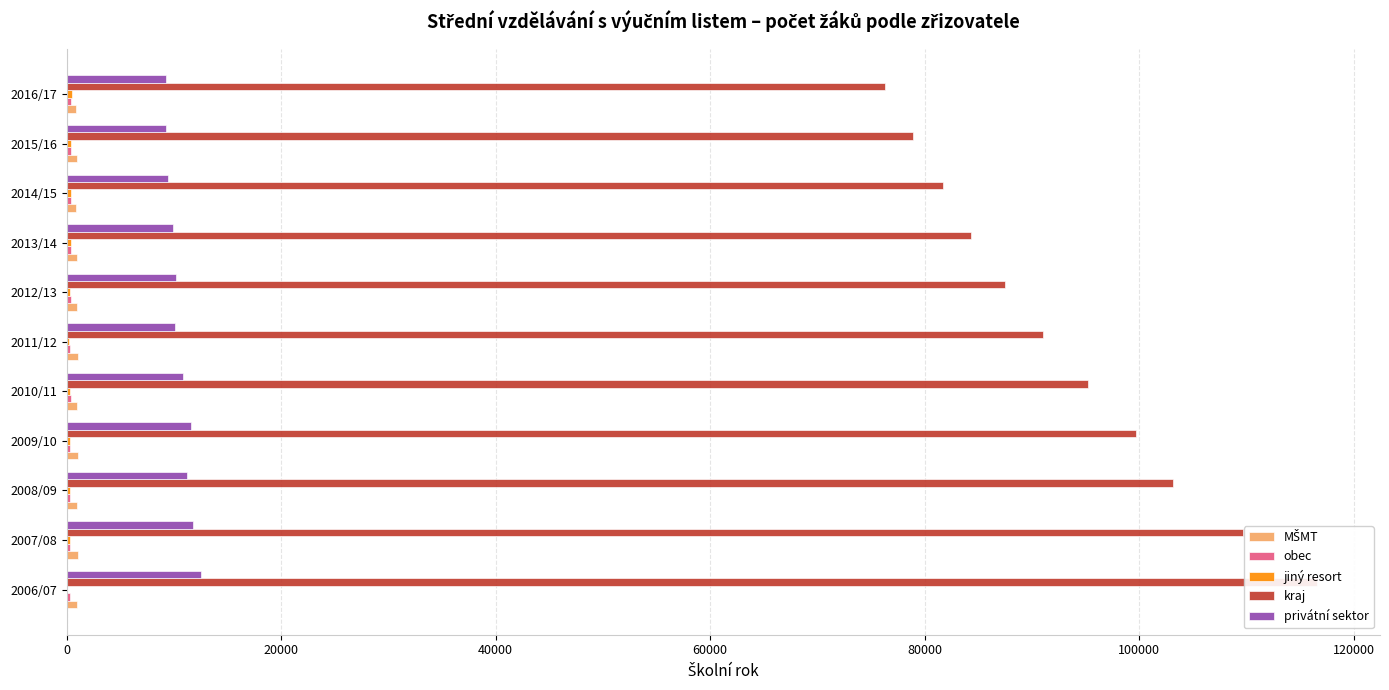

Reading right to left, extract all data points from this chart.

MŠMT: 919	934	921	973	1014	1034	987	1033	1010	1027	970
obec: 409	441	437	440	397	360	368	342	323	294	326
jiný resort: 475	433	393	387	274	248	294	356	308	293	0
kraj: 76297	78886	81666	84314	87518	90986	95251	99662	103152	109673	116605
privátní sektor: 9309	9221	9471	9874	10166	10113	10880	11631	11181	11809	12501